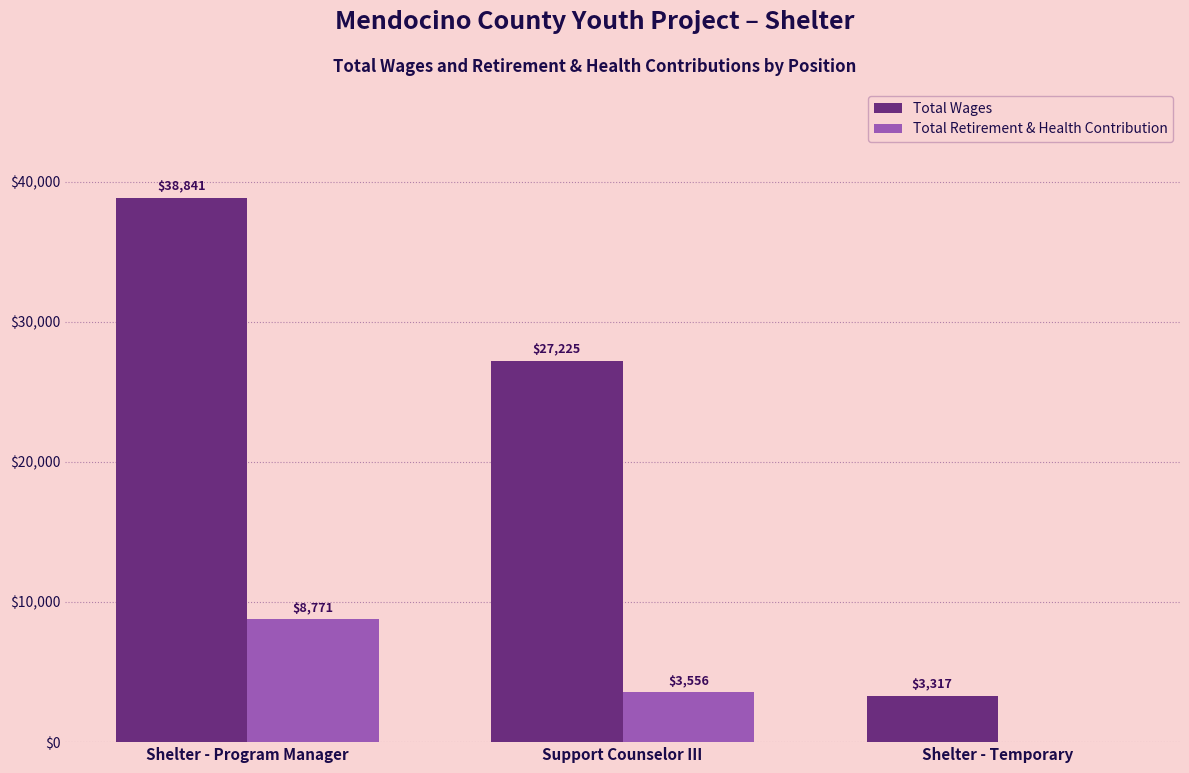

Which series has the widest spread of values?

Total Wages